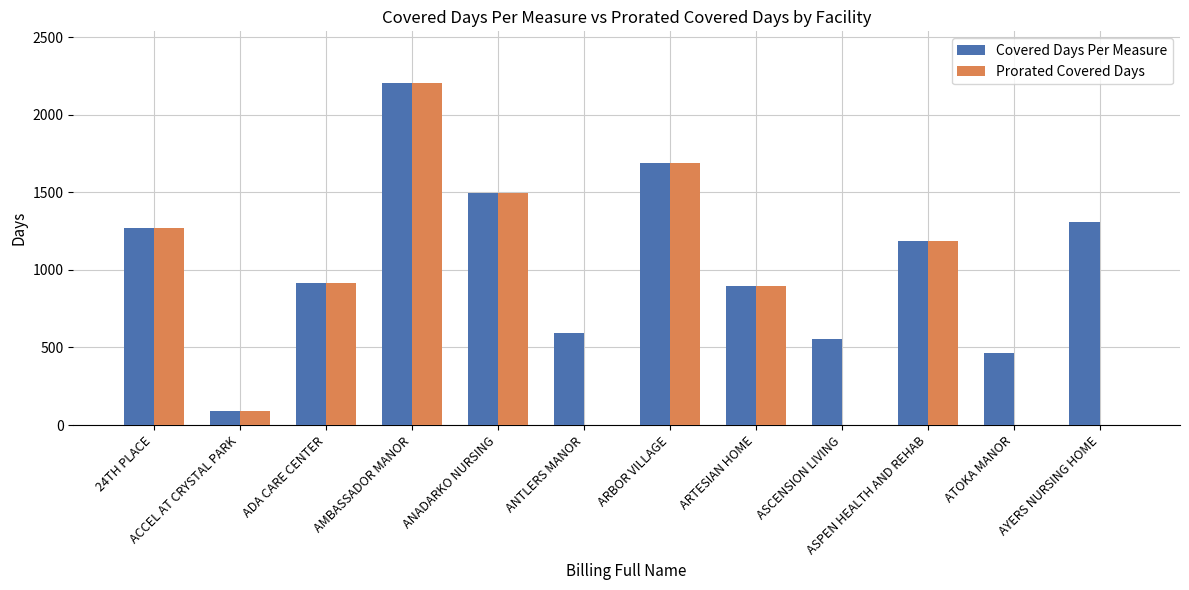

At which label does Covered Days Per Measure first exceed 1184?

24TH PLACE